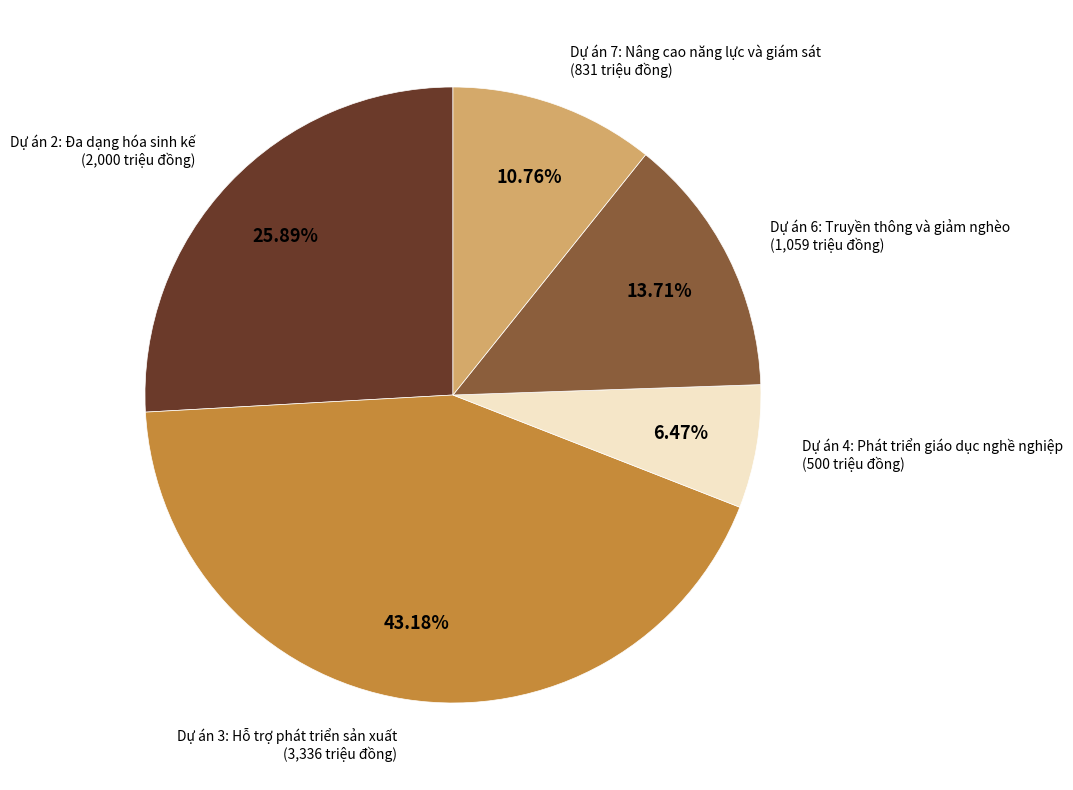

Is there a majority slice in this chart?

No